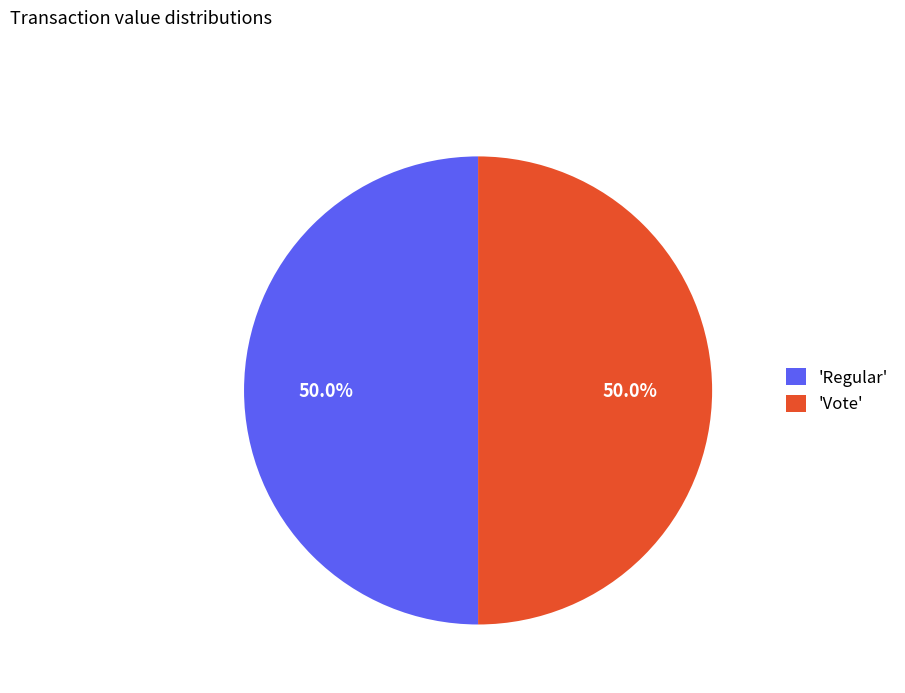

Approximately how many times larger is the value at 'Vote' compared to 'Regular'?

1.0